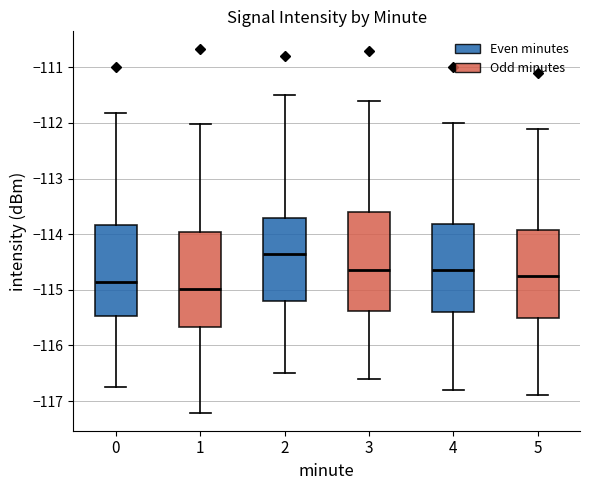

Reading left to right, read every box against the y-axis: the position of its median line, the range the box covers, and the ends of its whiskers. The values are not printed on the chart, so give them approximately, as read against the axis.

0: median -114.9, box -115.5 to -113.8, whiskers -116.8 to -111.8
1: median -115.0, box -115.7 to -114.0, whiskers -117.2 to -112.0
2: median -114.3, box -115.2 to -113.7, whiskers -116.5 to -111.5
3: median -114.6, box -115.4 to -113.6, whiskers -116.6 to -111.6
4: median -114.6, box -115.4 to -113.8, whiskers -116.8 to -112.0
5: median -114.7, box -115.5 to -113.9, whiskers -116.9 to -112.1